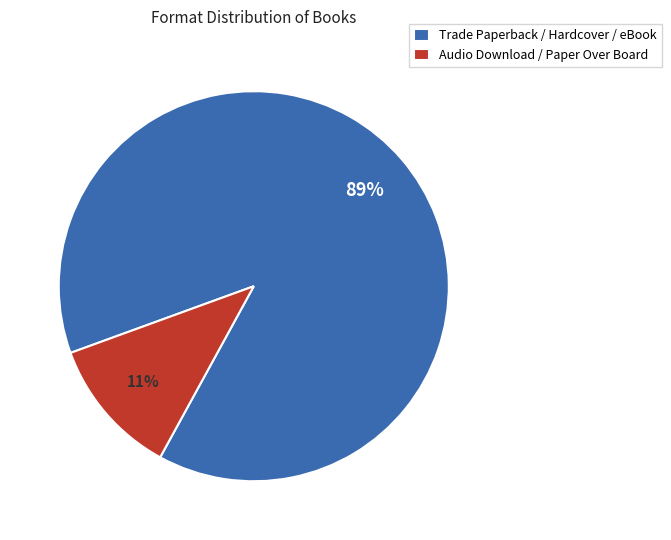

Which has a higher value, Audio Download / Paper Over Board or Trade Paperback / Hardcover / eBook?

Trade Paperback / Hardcover / eBook